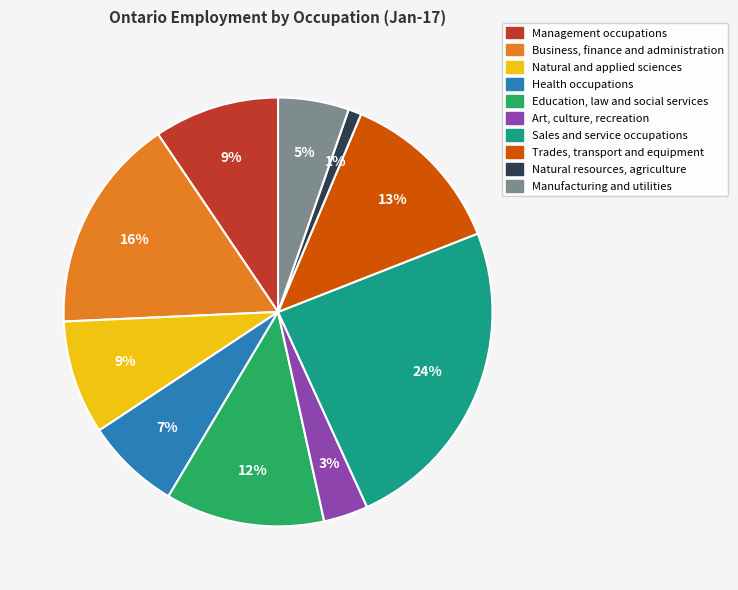

To the nearest percent, what is the difference between the largest and smallest slice percentages?

23%